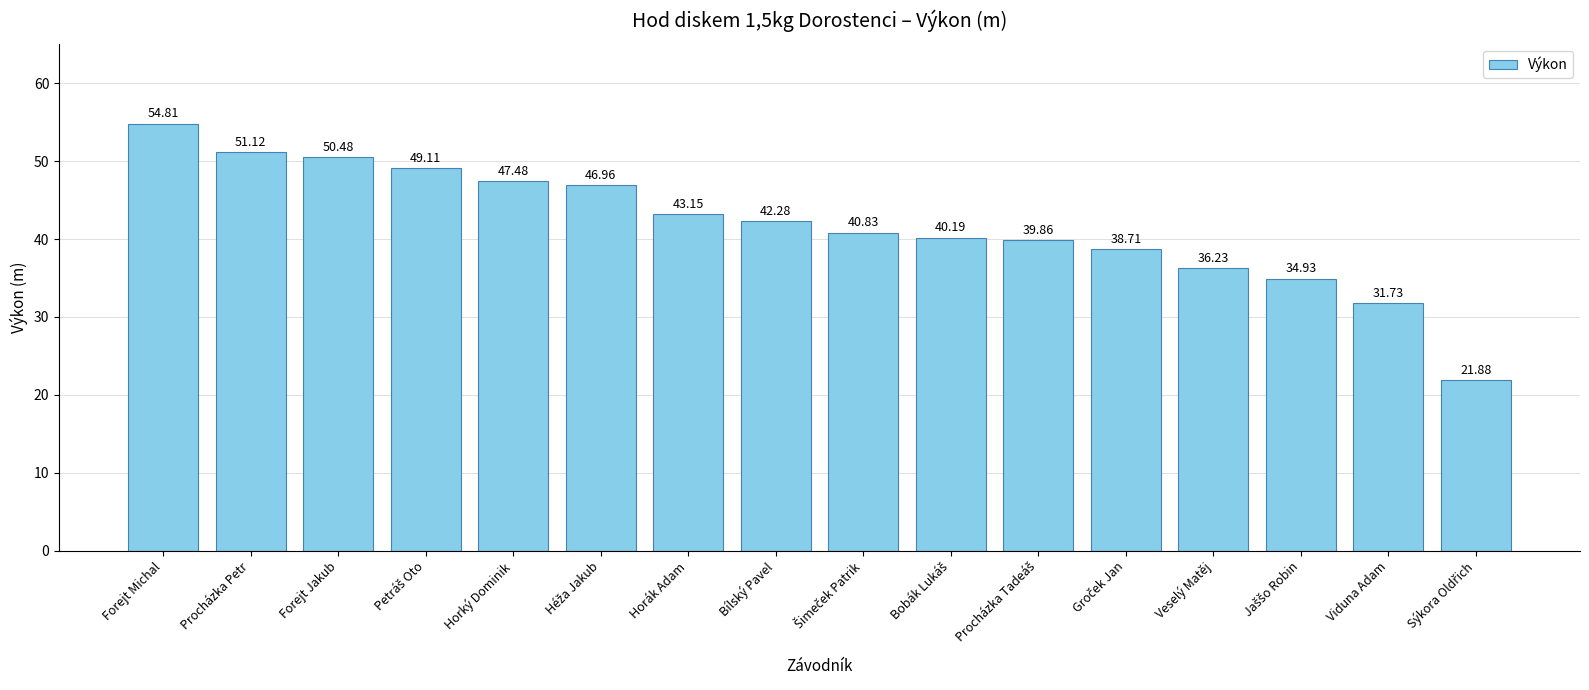

How many bars are there in total?

16